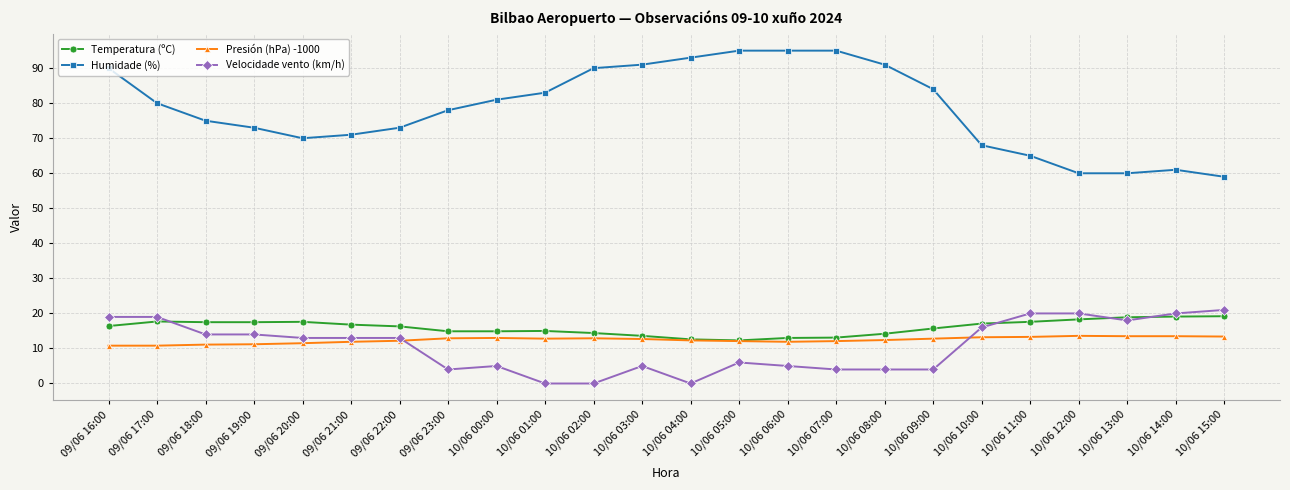

True or false: Temperatura (ºC) has a value of 20.0 at 10/06 03:00.

False